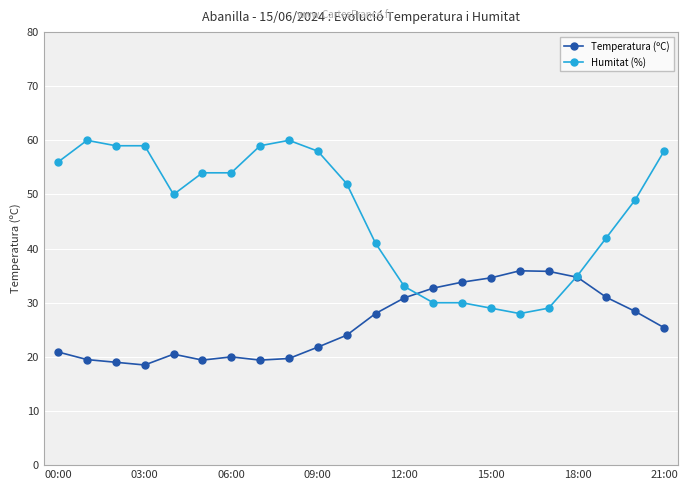

Which series has the largest range (max minus min)?

Humitat (%)